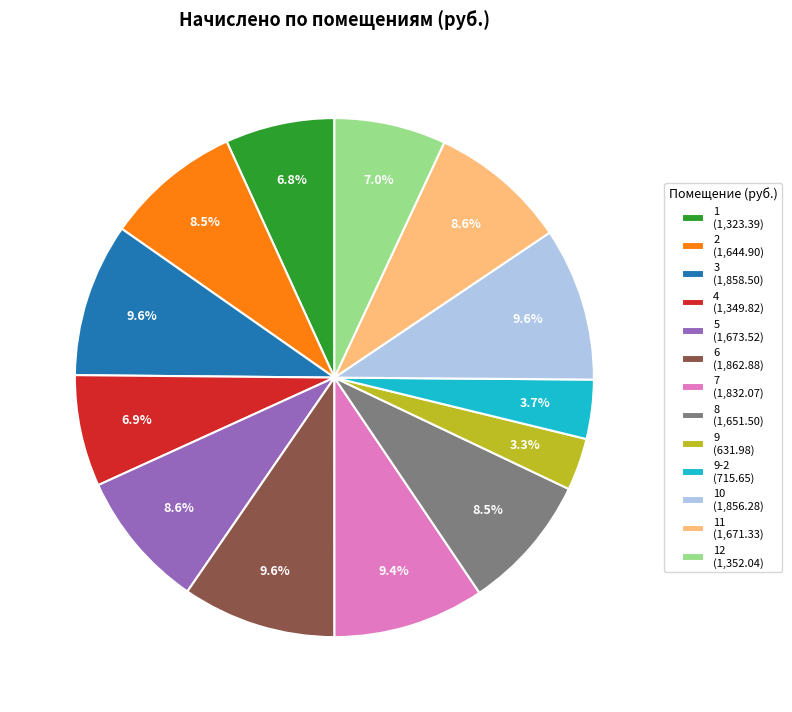

Is there any slice that represents more than half of the pie?

No